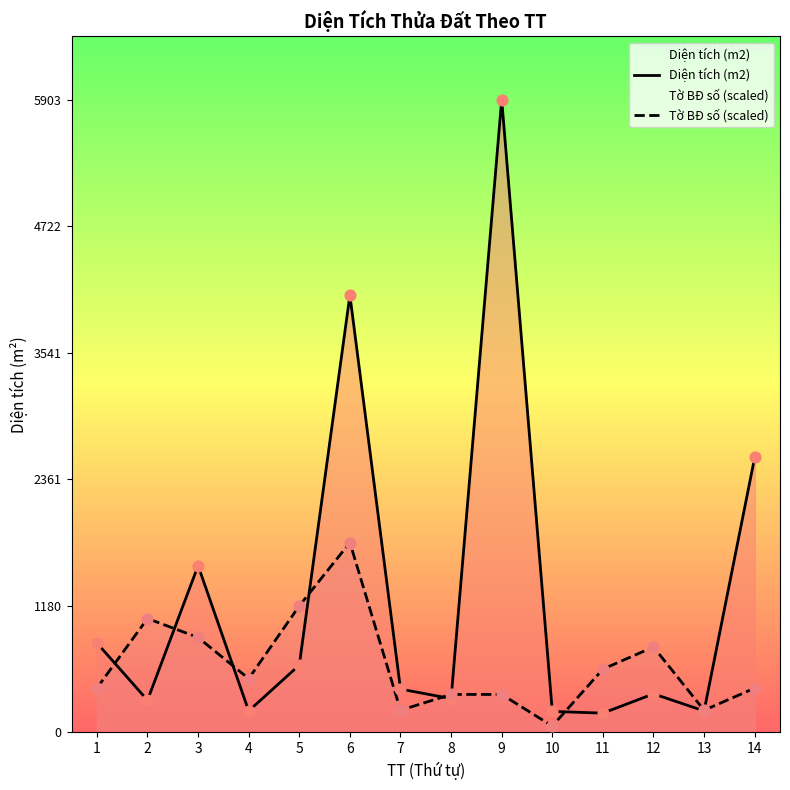

Which series reaches the maximum Y coordinate?

Diện tích (m2)